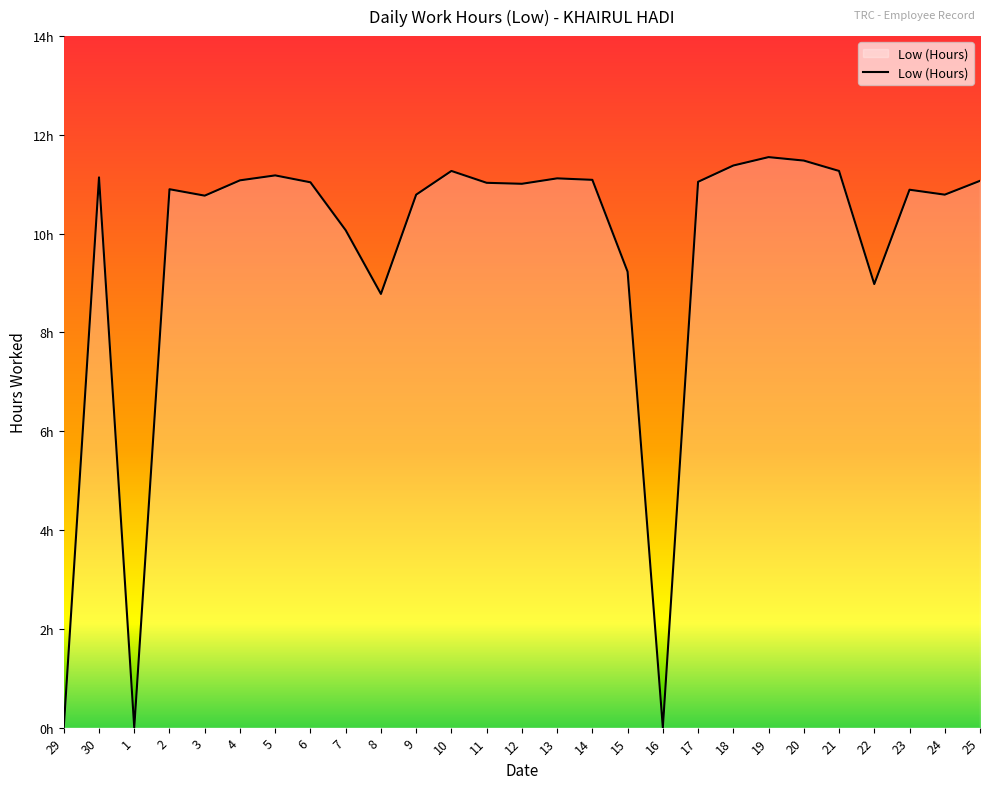

List the labels in order of value, smallest first.

29, 1, 16, 8, 22, 15, 7, 3, 9, 24, 23, 2, 12, 11, 6, 17, 25, 4, 14, 13, 30, 5, 10, 21, 18, 20, 19